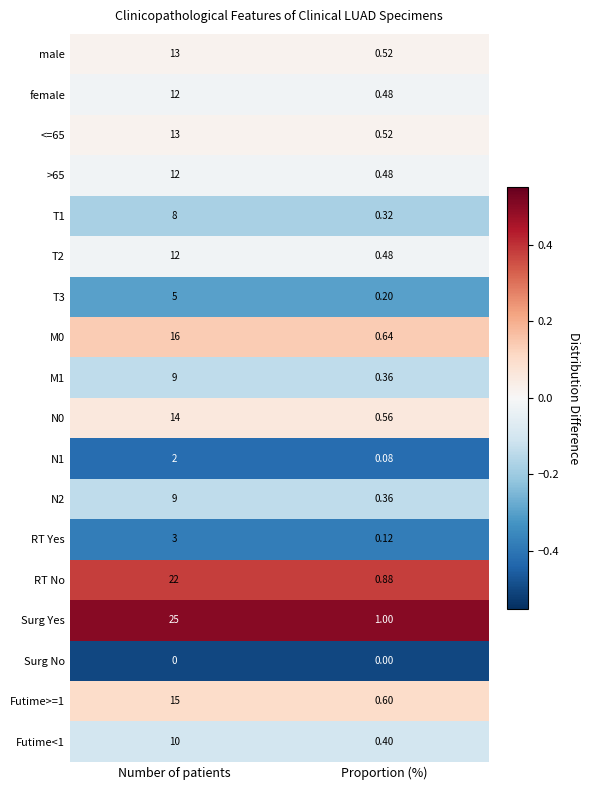

Between Number of patients and Proportion (%), which series saw the biggest shift?

Surg Yes